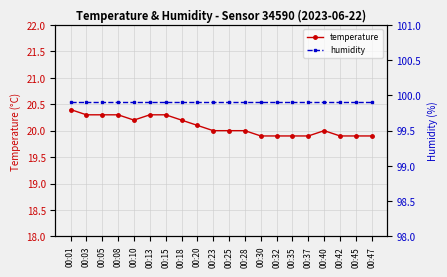

Between 00:08 and 00:30, which is larger?

00:08